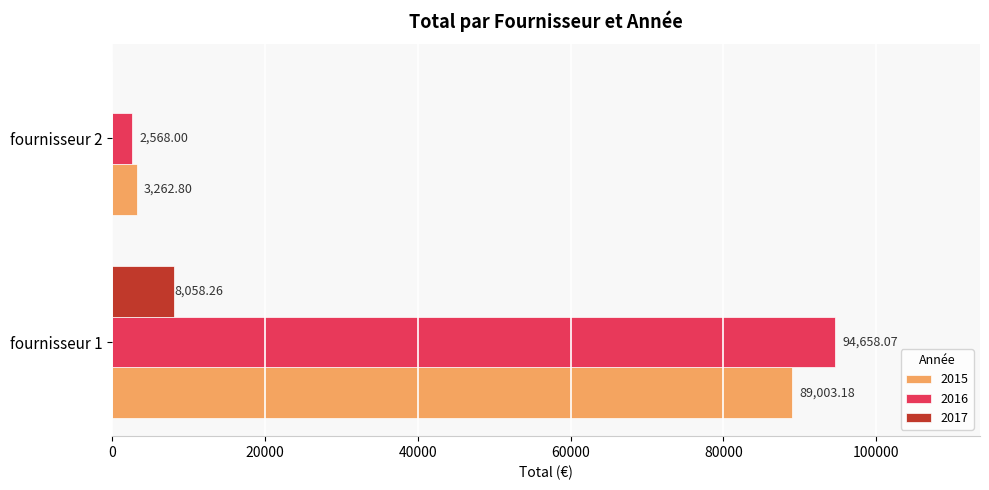

The value of 2016 at fournisseur 1 is 94658.1. True or false?

True